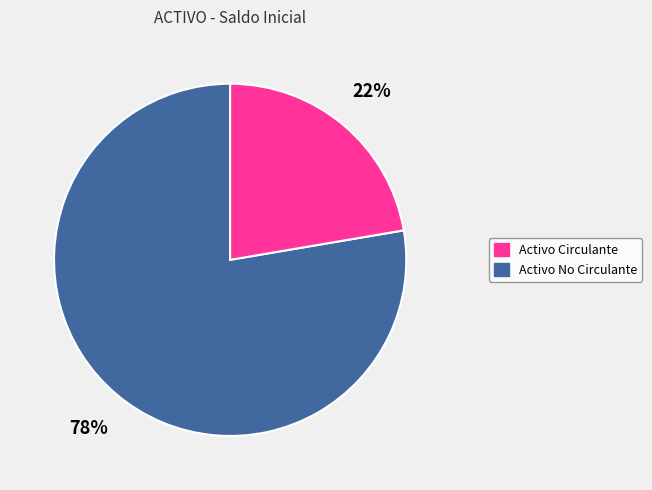

Is there any slice that represents more than half of the pie?

Yes